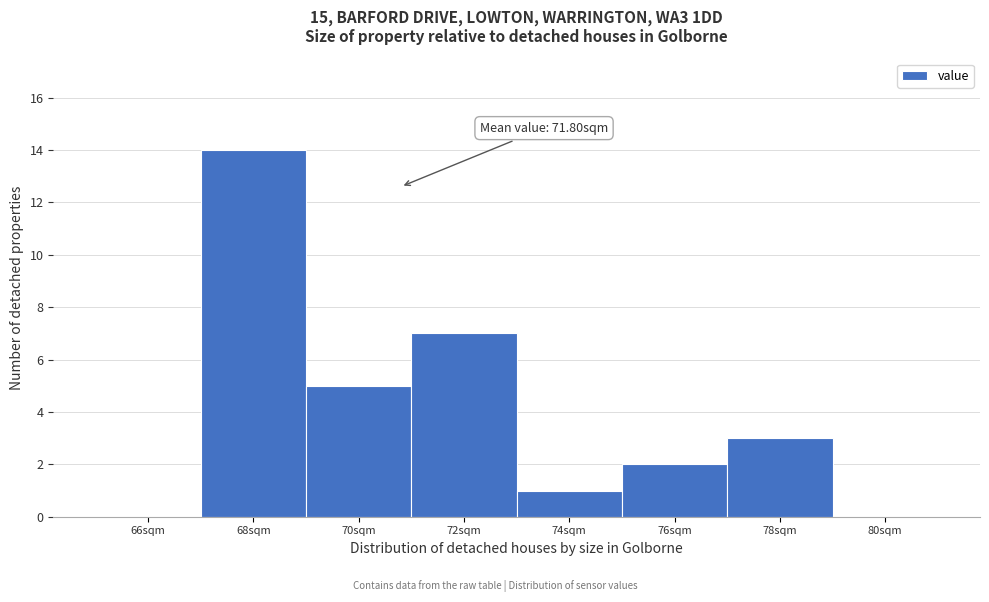

Reading right to left, extract all data points from this chart.

80sqm=0	78sqm=3	76sqm=2	74sqm=1	72sqm=7	70sqm=5	68sqm=14	66sqm=0